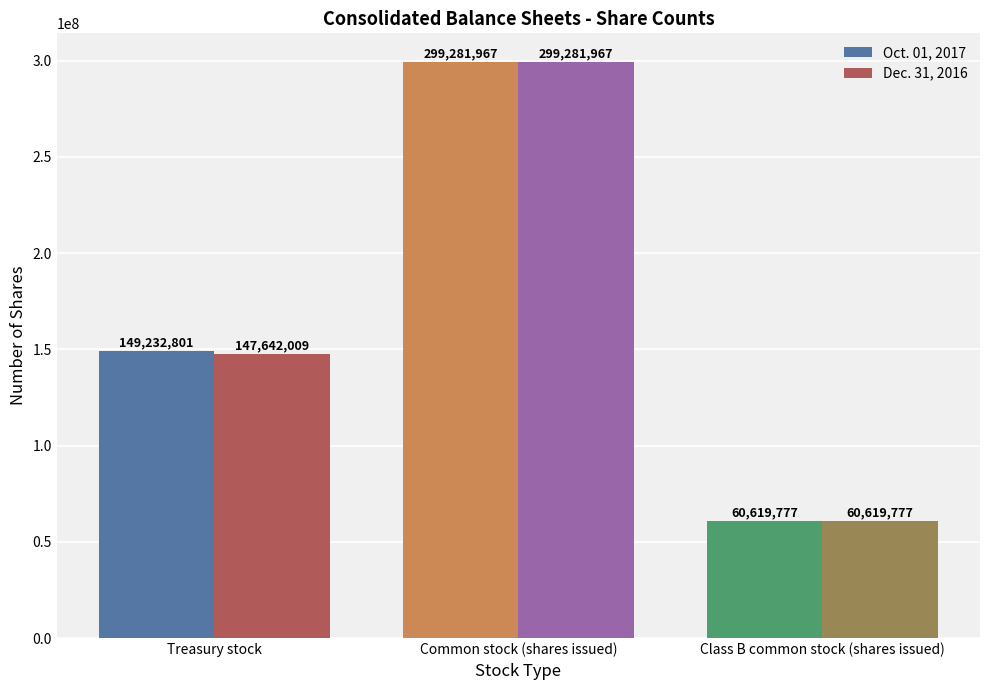

Reading left to right, list all the values displayed in this chart.

Oct. 01, 2017: 149232801	299281967	60619777
Dec. 31, 2016: 147642009	299281967	60619777